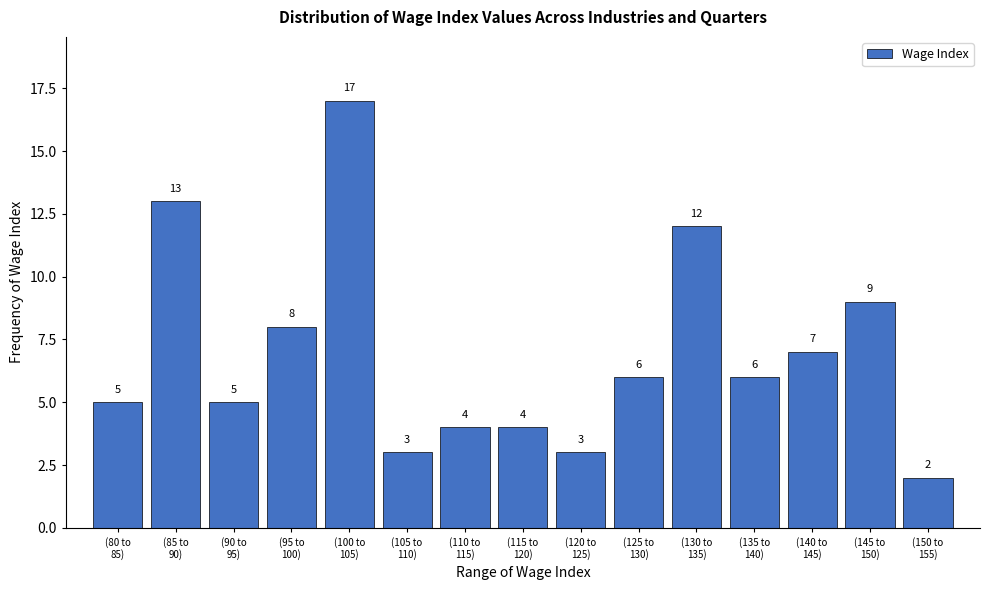

Reading left to right, transcribe all the data shown in this chart.

5	13	5	8	17	3	4	4	3	6	12	6	7	9	2